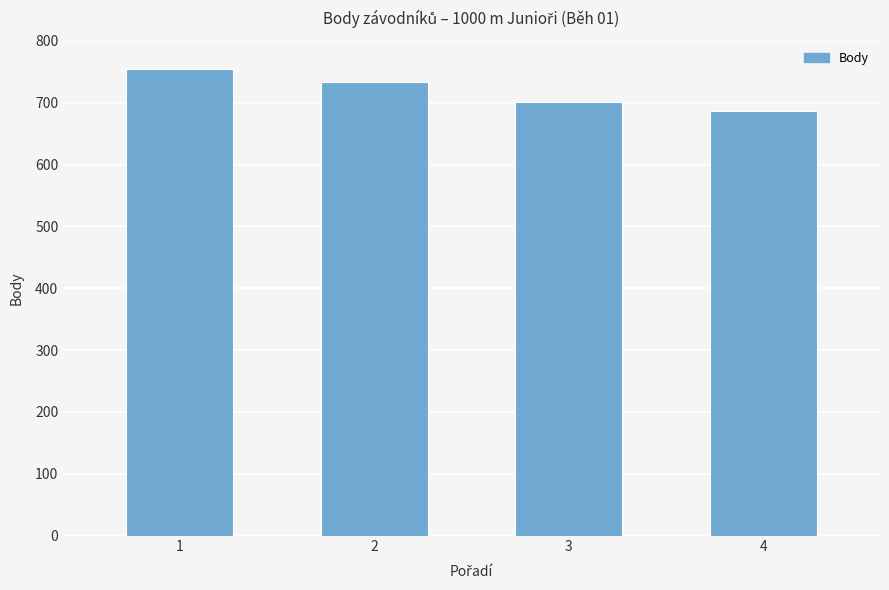

What is the maximum value shown in the chart?

755